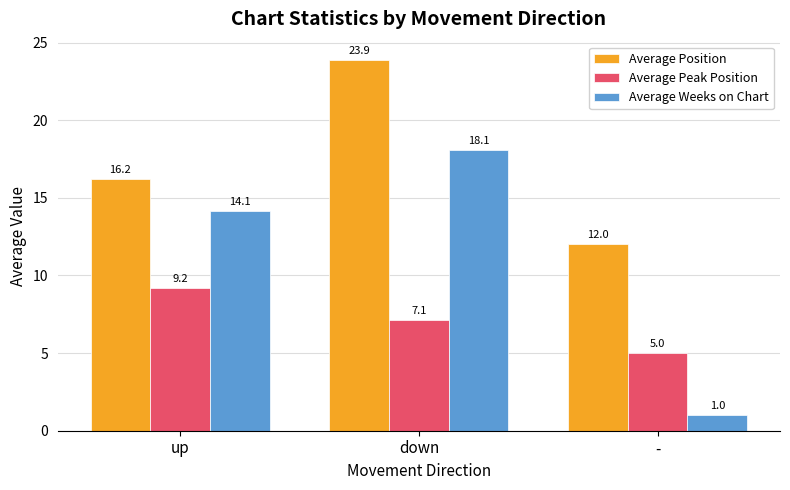

At which label is Average Weeks on Chart closest to 9?

up